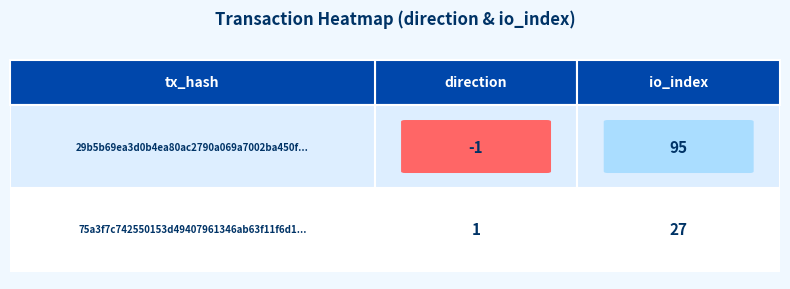

At 0, list the series in order from smallest to largest.

29b5b69ea3d0b4ea80ac2790a069a7002ba450f, 75a3f7c742550153d49407961346ab63f11f6d1